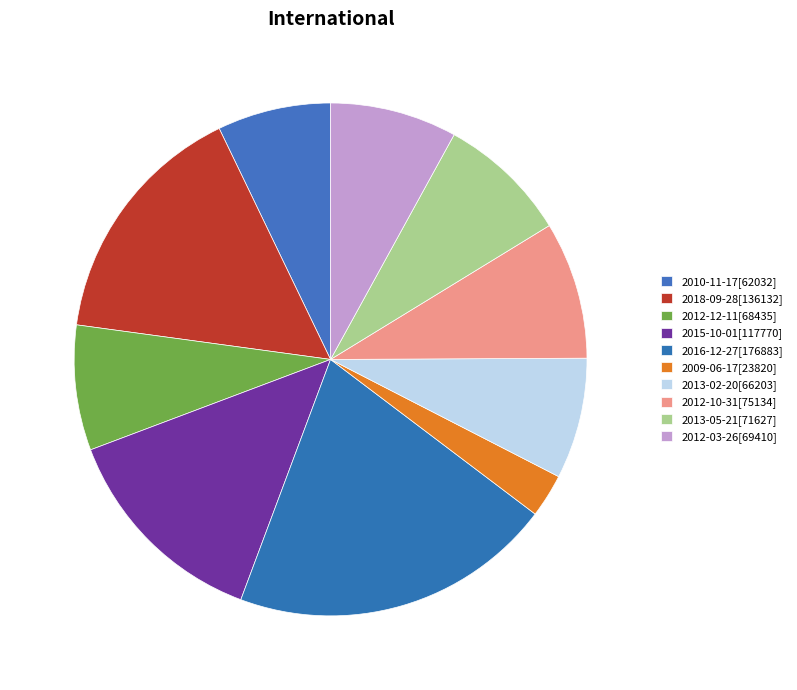

How many slices are in this pie chart?

10